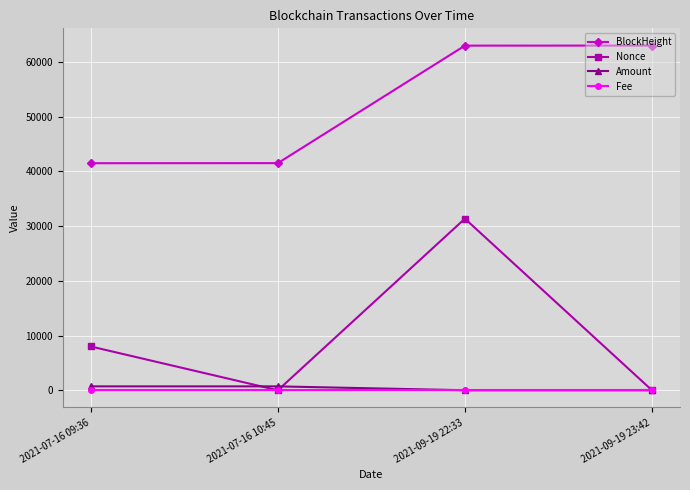

What is the label of the 2nd point from the right?

2021-09-19 22:33